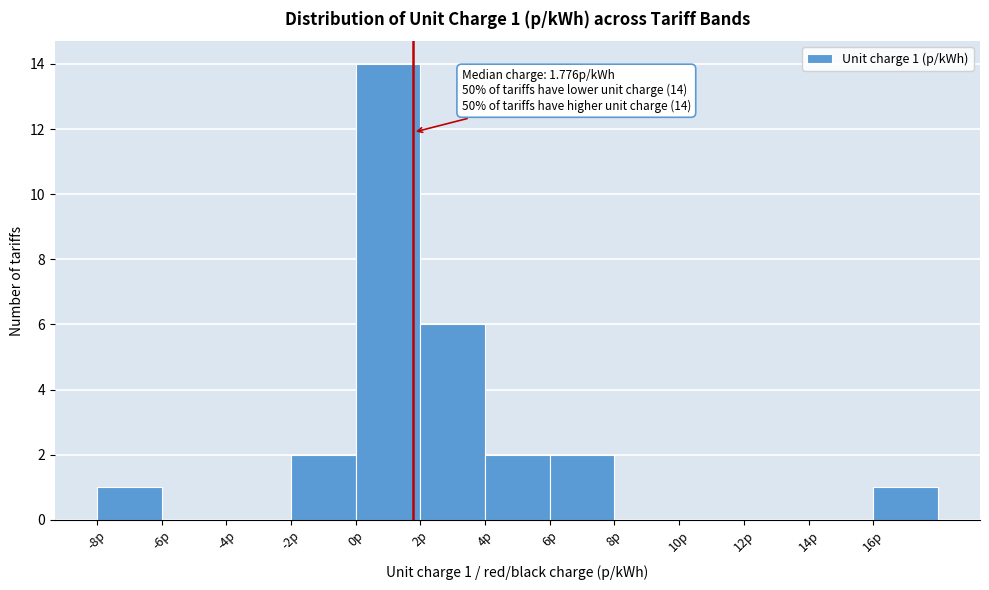

Which range on the x-axis has the tallest bar?

0 to 2